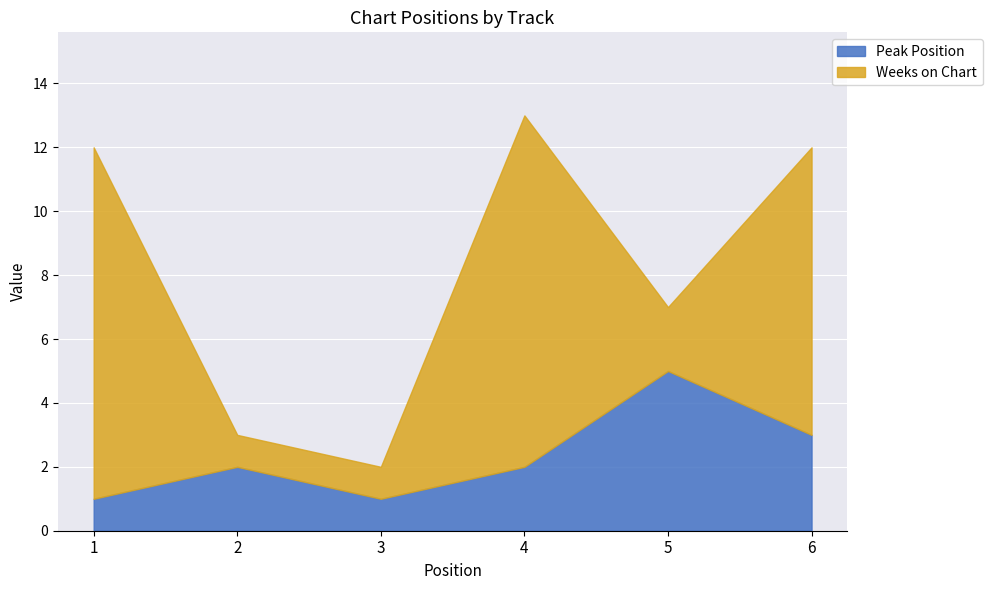

Between 2 and 4, which is larger?

2